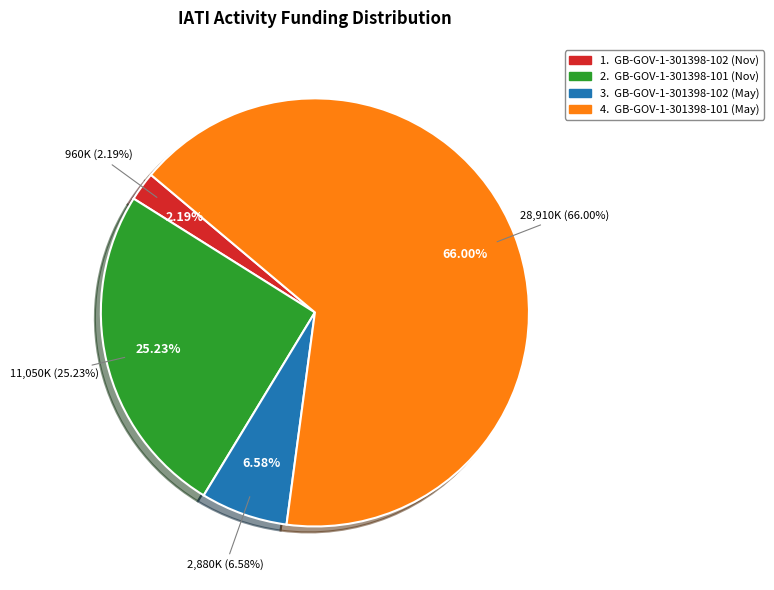

Is GB-GOV-1-301398-101 (Nov) the majority of the pie?

No